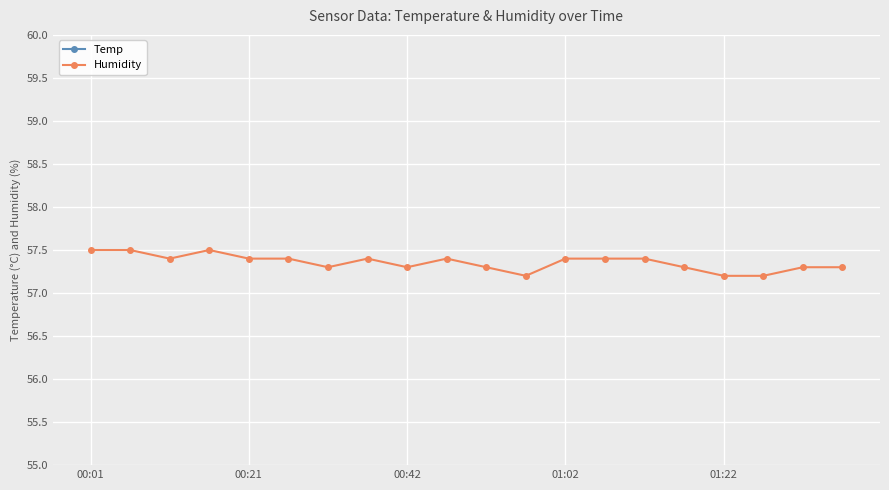

True or false: Humidity and Temp intersect in this chart.

False